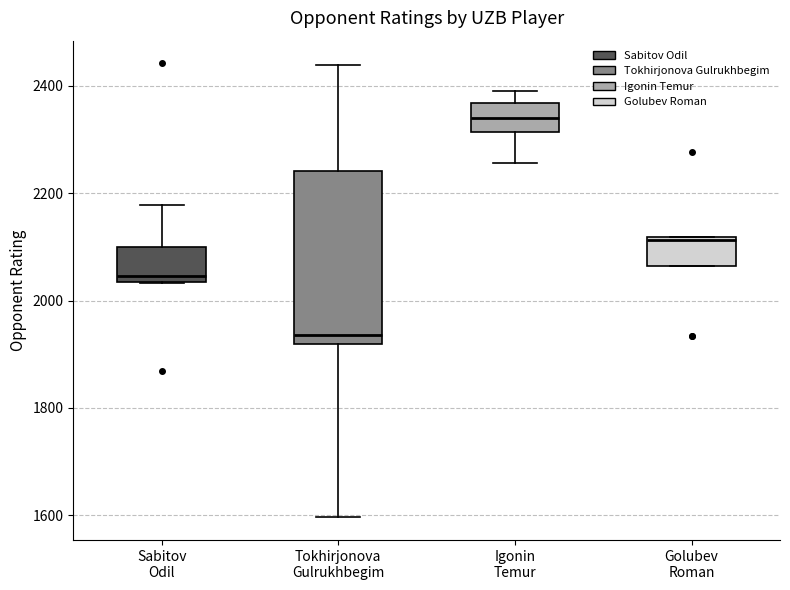

Where does the median line of the box for Igonin Temur sit on the y-axis? The values are not printed on the chart, so give them approximately, as read against the axis.

2340